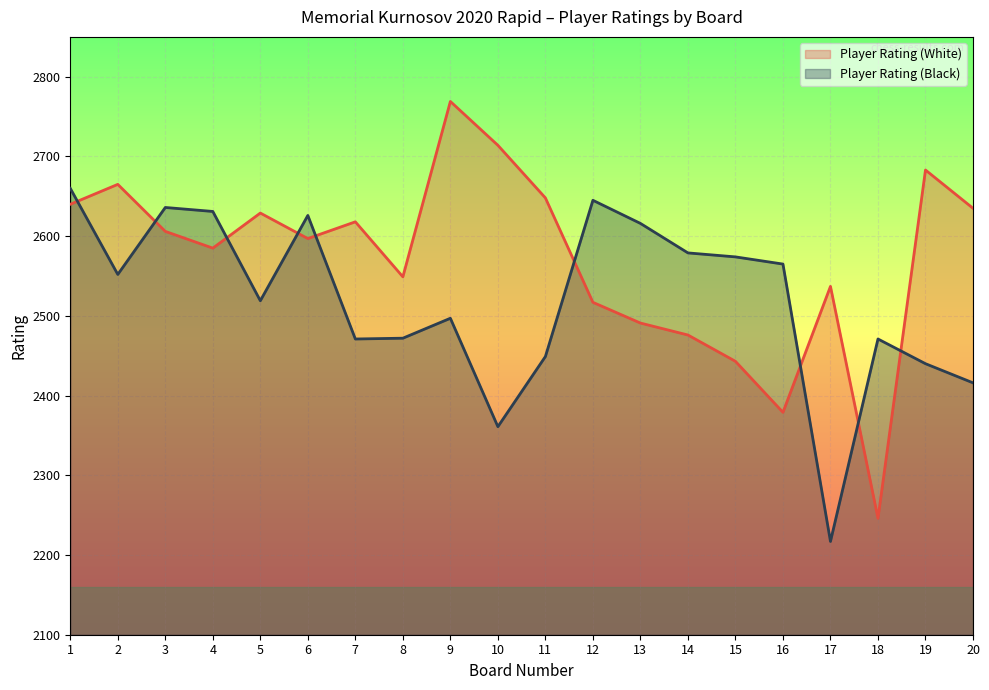

After their last crossing, which series has the higher values: Player Rating (Black) or Player Rating (White)?

Player Rating (White)